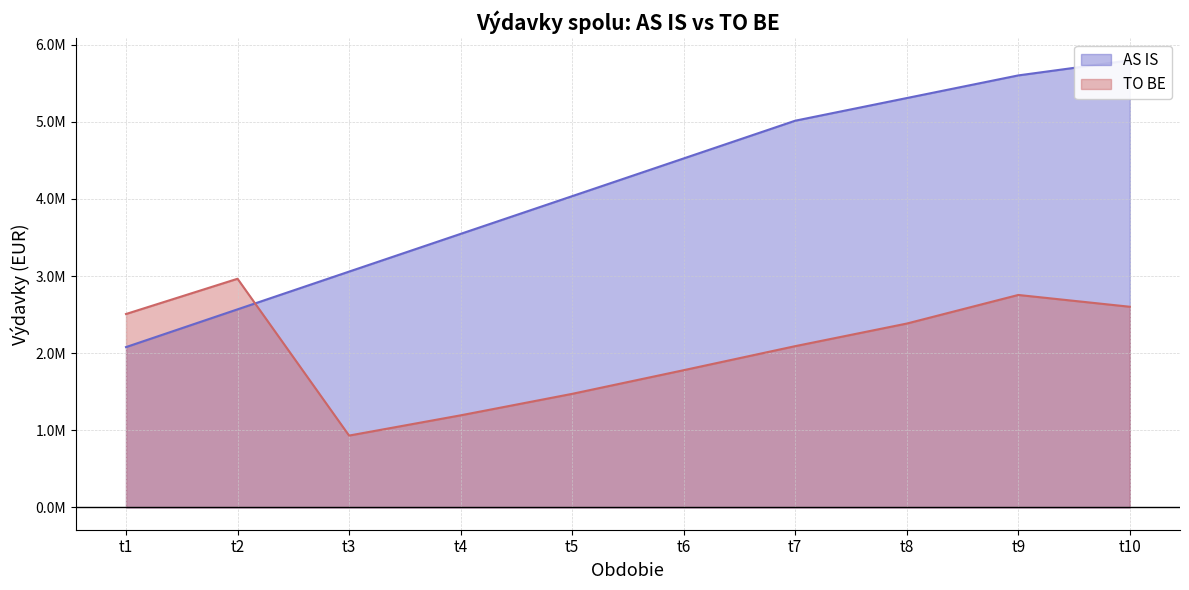

True or false: AS IS and TO BE cross at least once.

True